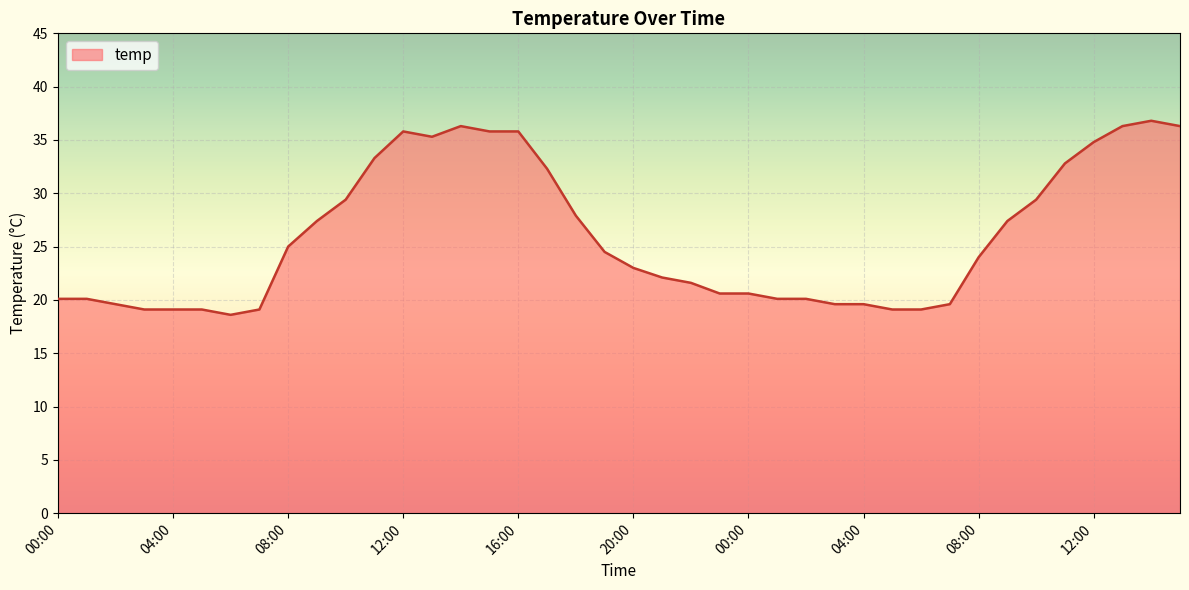

Does the chart have visible grid lines?

Yes